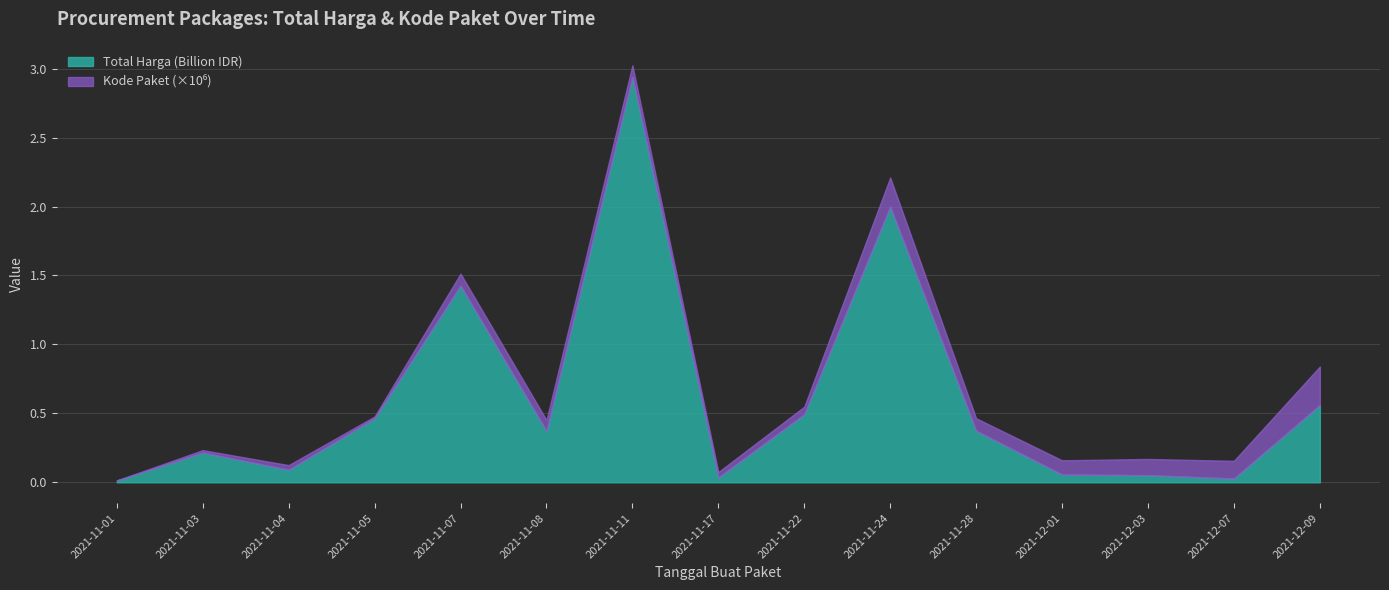

What is the label of the 14th point from the right?

2021-11-03